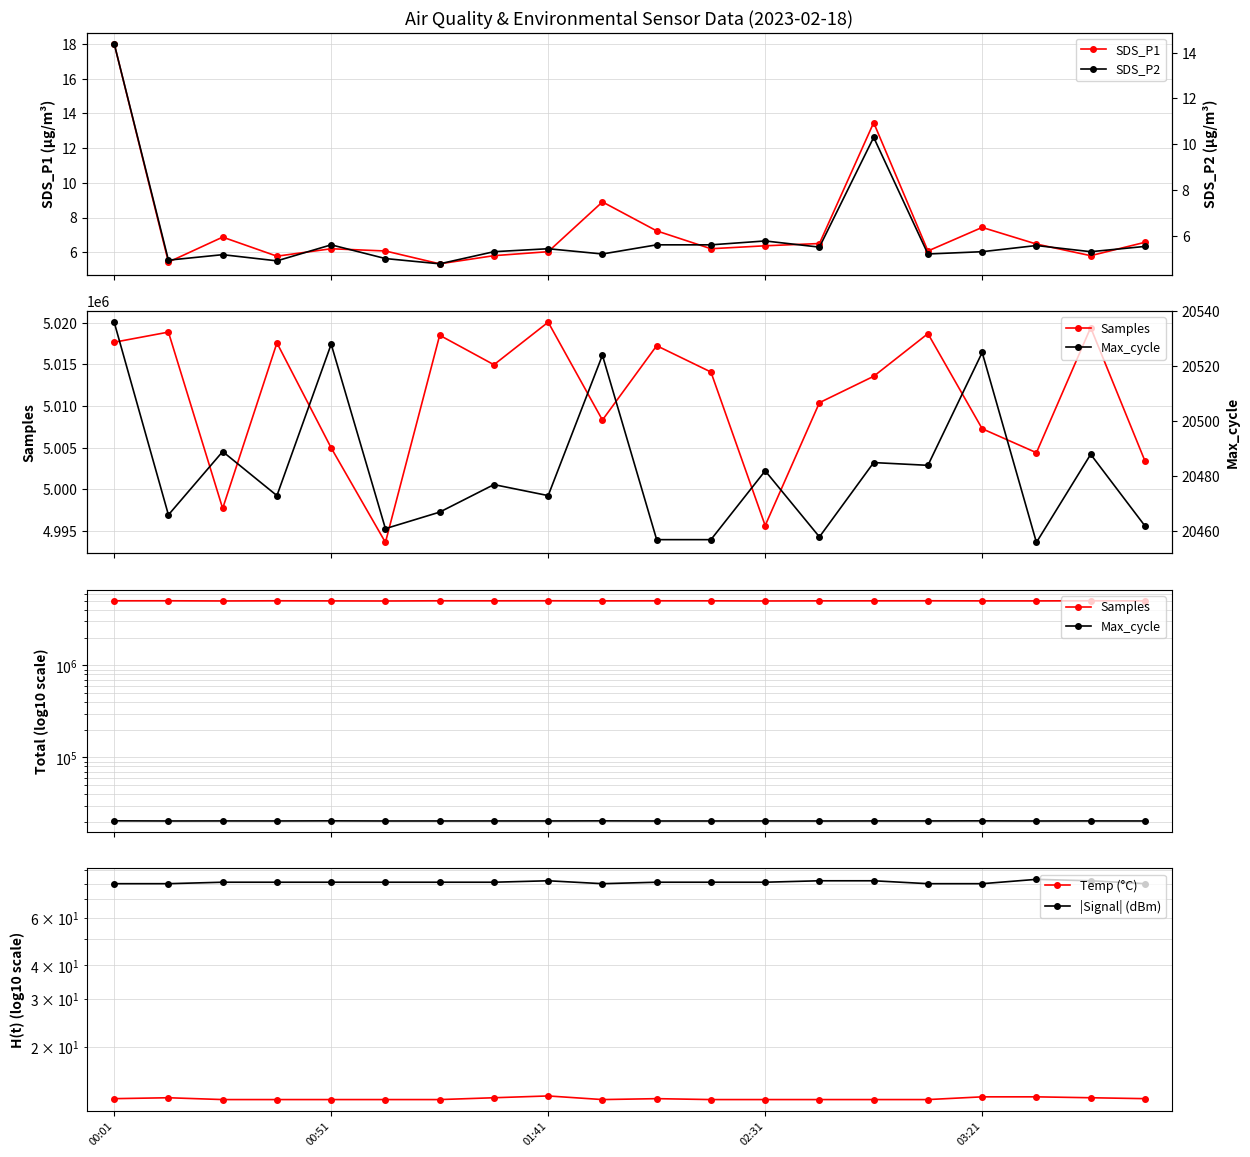

What is the average value of the Temp (°C) series?

12.9